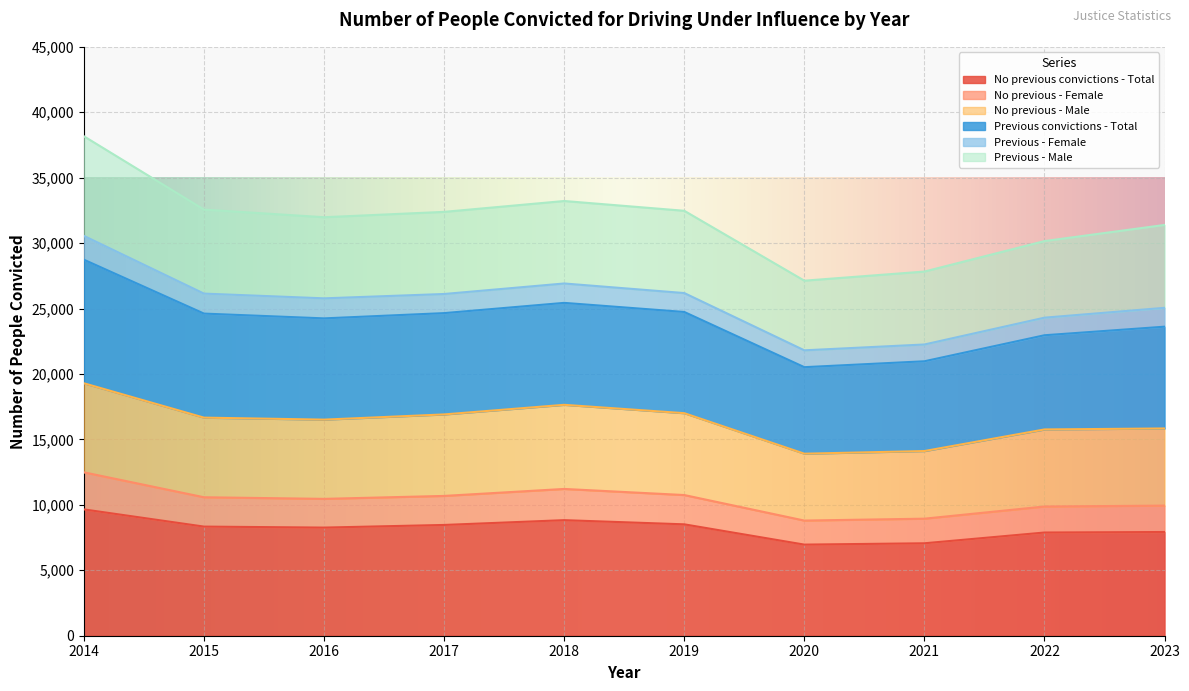

True or false: Previous convictions - Total and No previous convictions - Total cross at least once.

False